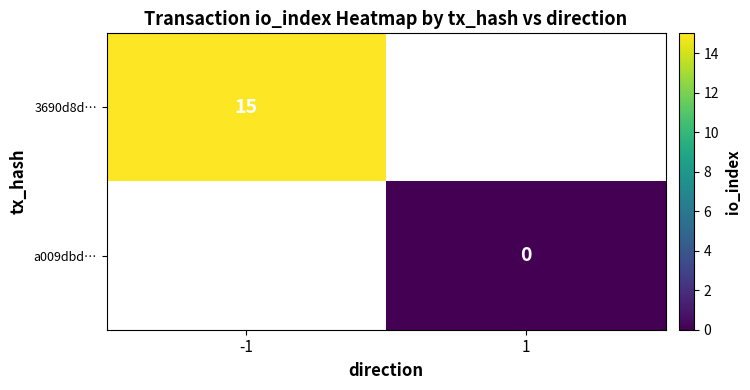

The 3690d8d… series shows 3 at -1. True or false?

False